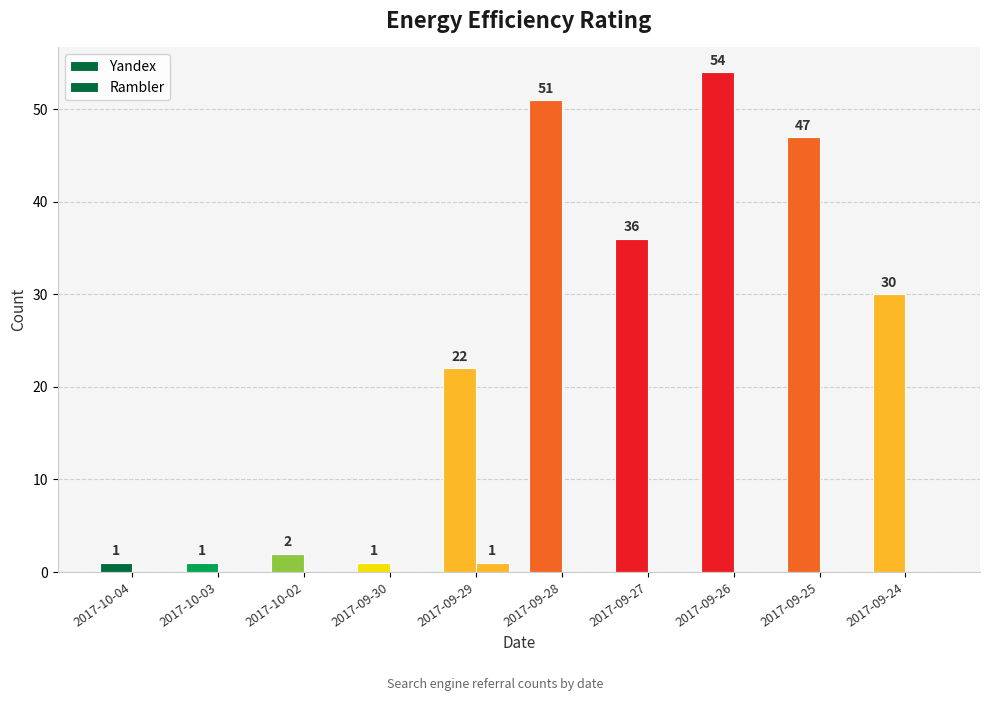

Reading right to left, extract all data points from this chart.

Yandex: 2017-09-24=30	2017-09-25=47	2017-09-26=54	2017-09-27=36	2017-09-28=51	2017-09-29=22	2017-09-30=1	2017-10-02=2	2017-10-03=1	2017-10-04=1
Rambler: 2017-09-24=0	2017-09-25=0	2017-09-26=0	2017-09-27=0	2017-09-28=0	2017-09-29=1	2017-09-30=0	2017-10-02=0	2017-10-03=0	2017-10-04=0